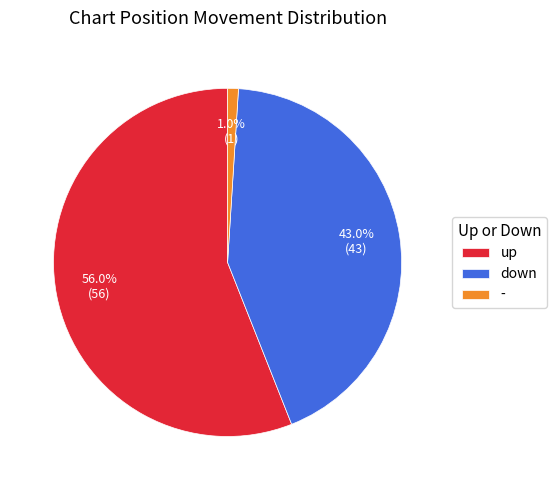

To the nearest percent, what is the difference between the down and - slice percentages?

42%